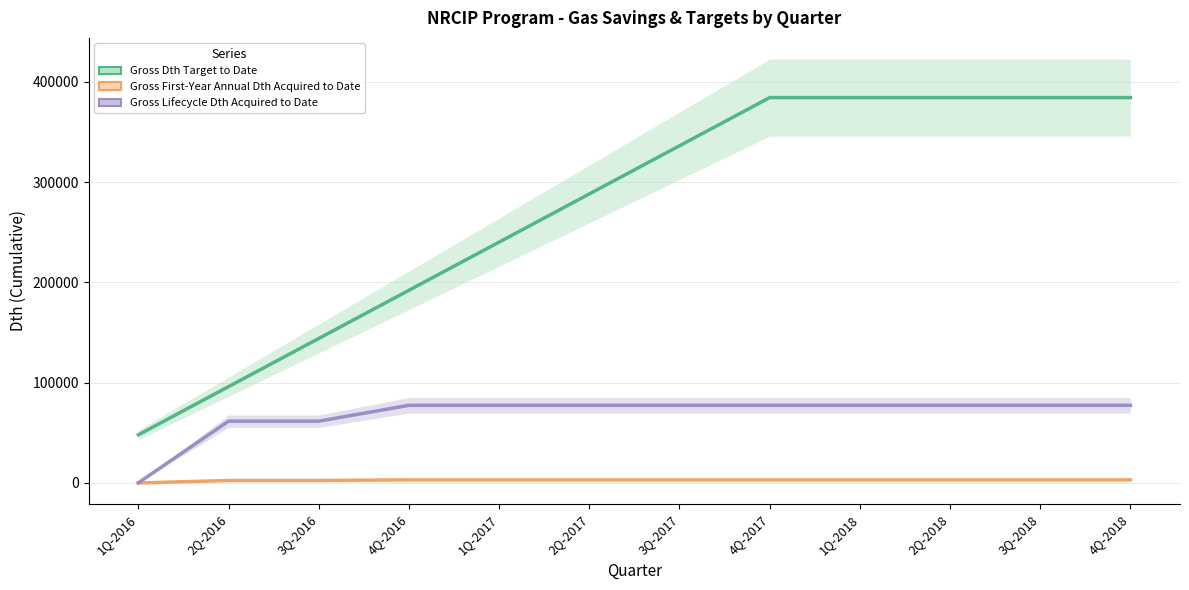

What is the maximum value shown in the chart?

384242.5